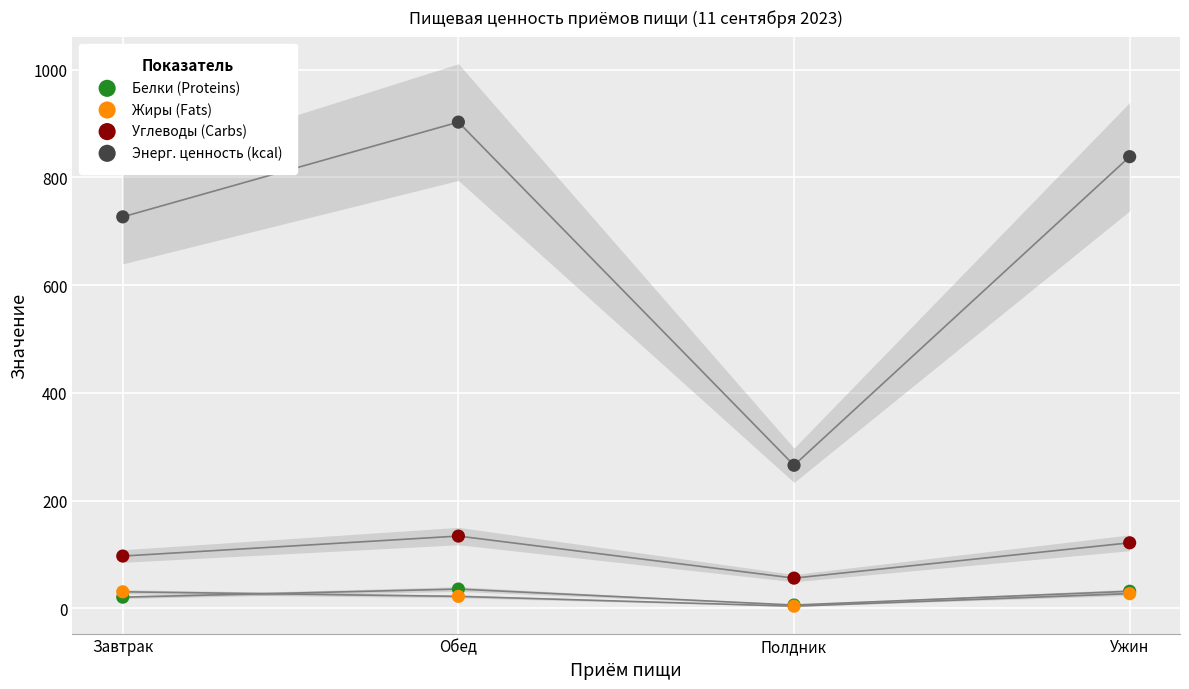

Across all series, what Y value is closest to 453?

265.7